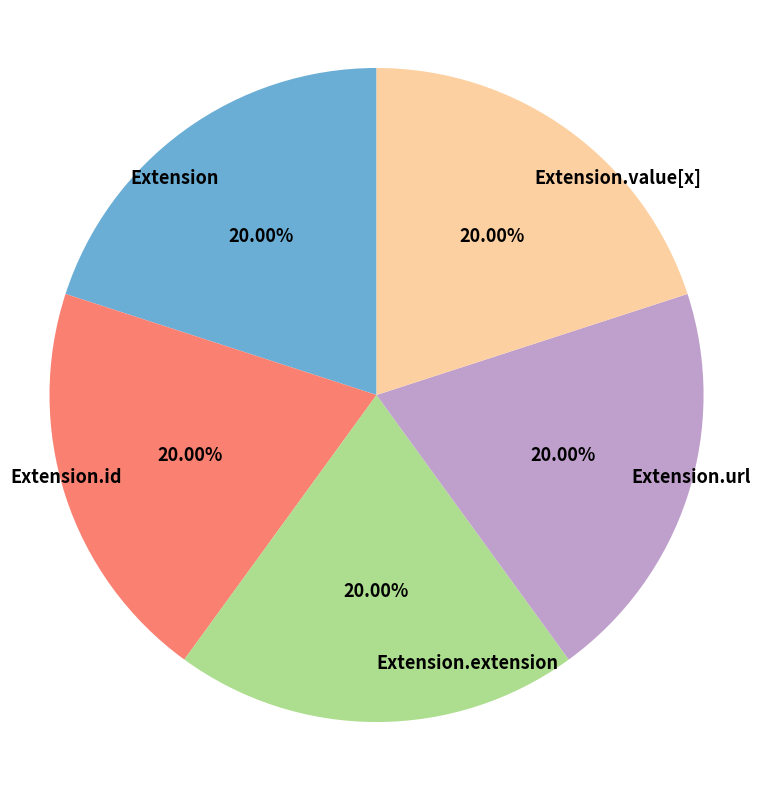

What percentage do Extension.url and Extension together represent?

40.0%